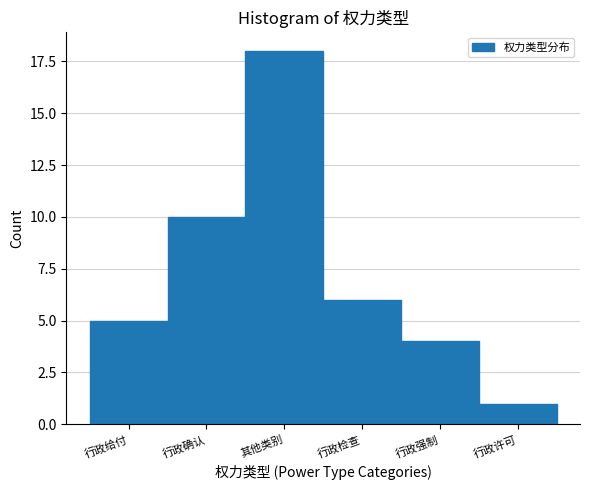

Reading right to left, extract all data points from this chart.

1	4	6	18	10	5